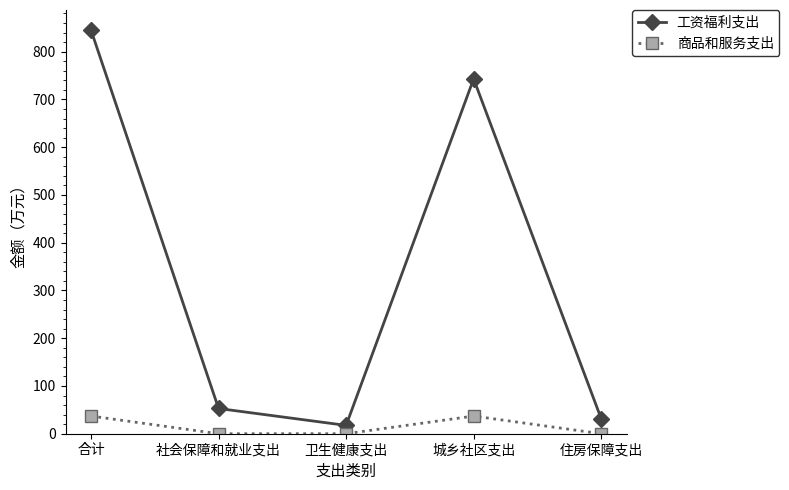

What is the difference between the maximum and minimum values in the 商品和服务支出 series?

37.0